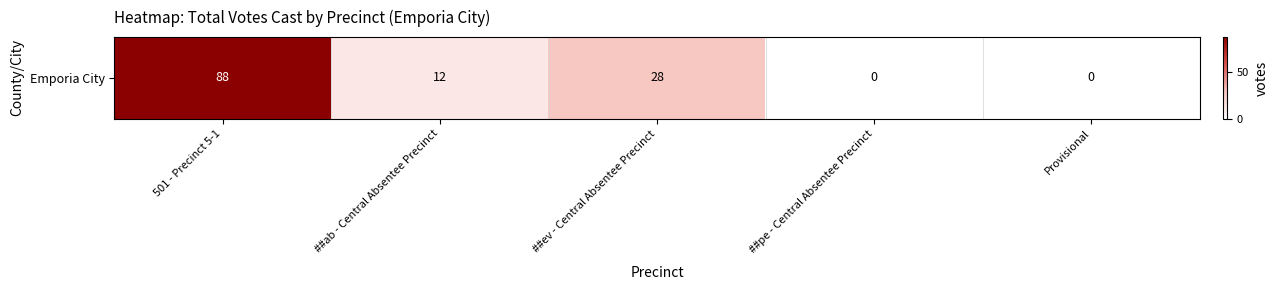

The value at ##ab - Central Absentee Precinct is 19. True or false?

False